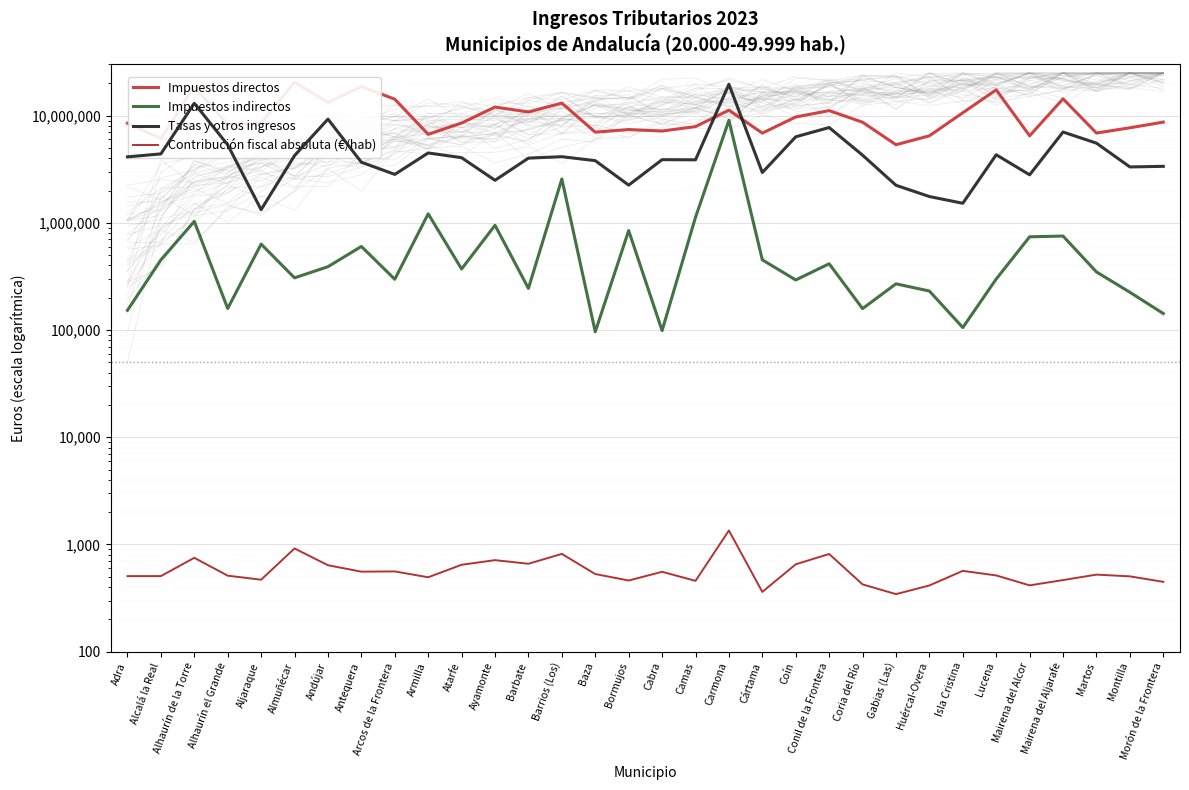

True or false: Impuestos directos and Impuestos indirectos intersect in this chart.

False